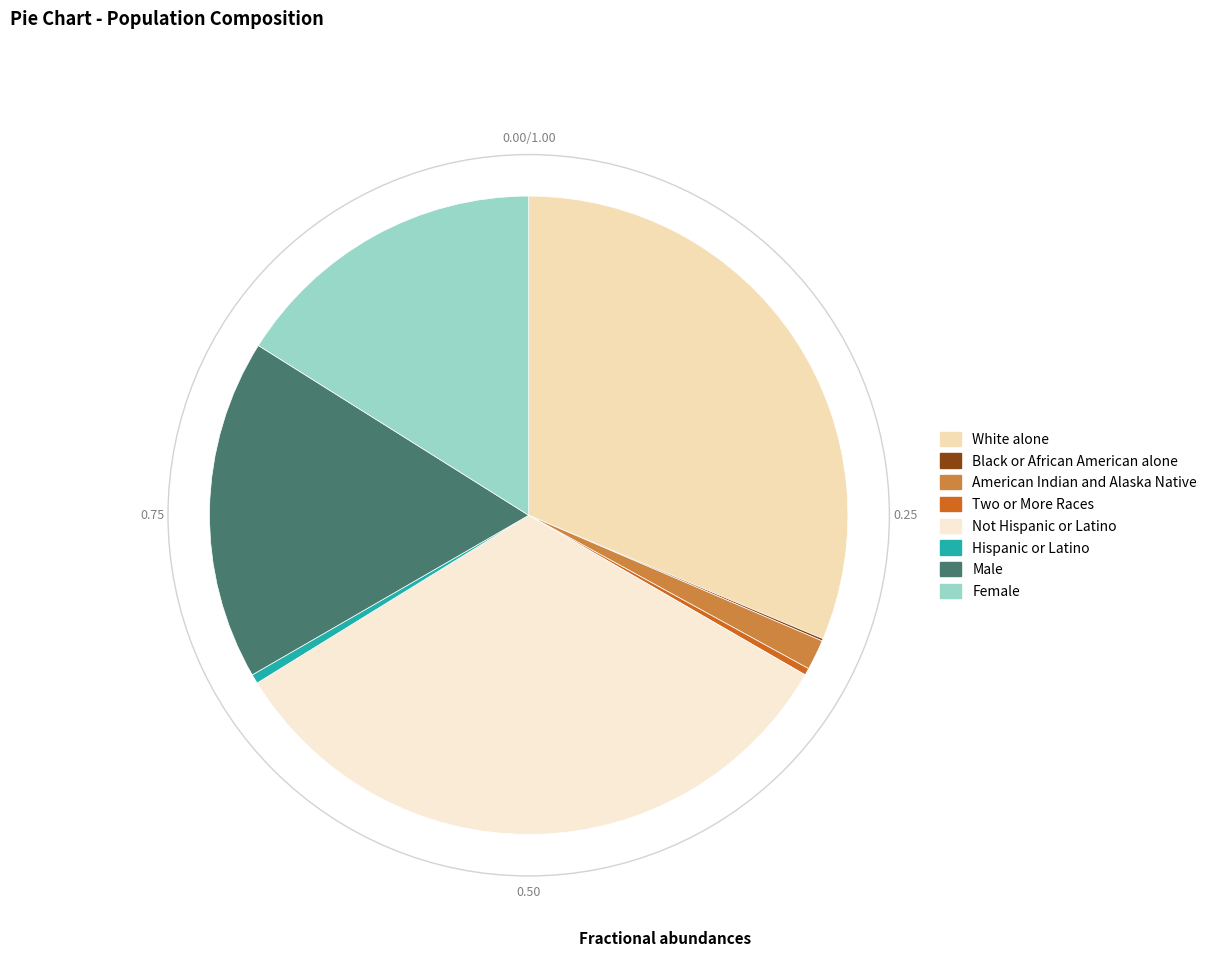

What is the largest slice in the pie chart?

Not Hispanic or Latino